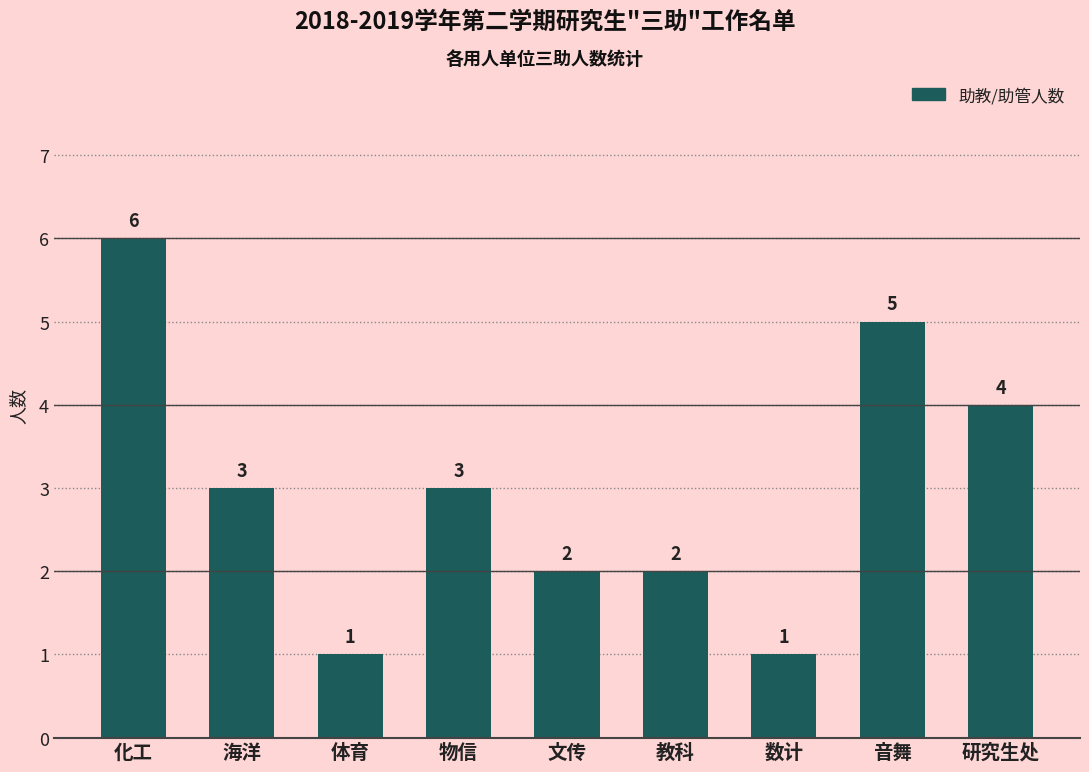

What is the change in value from 文传 to 研究生处?

+2